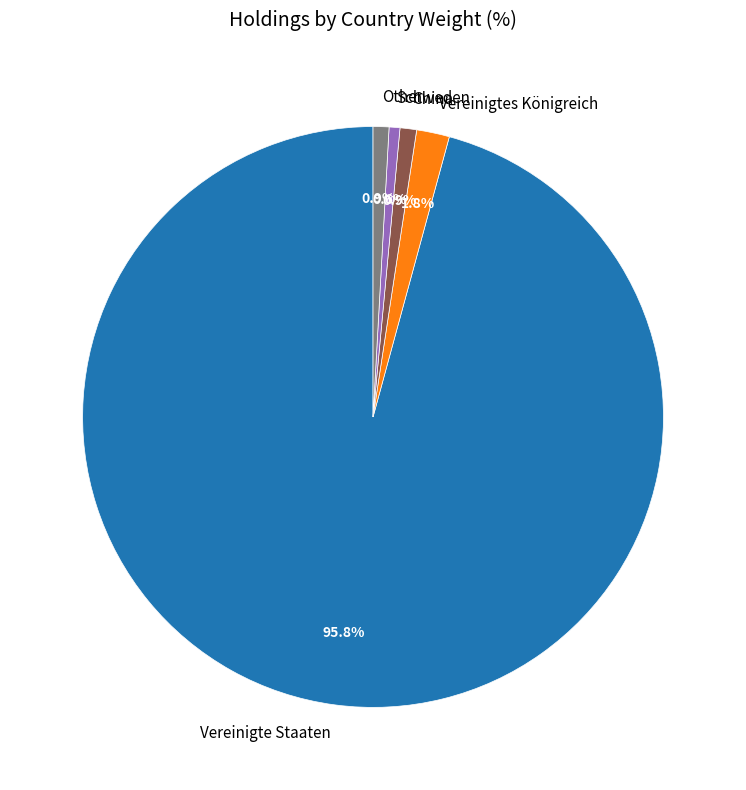

Which has a higher value, Vereinigtes Königreich or China?

Vereinigtes Königreich